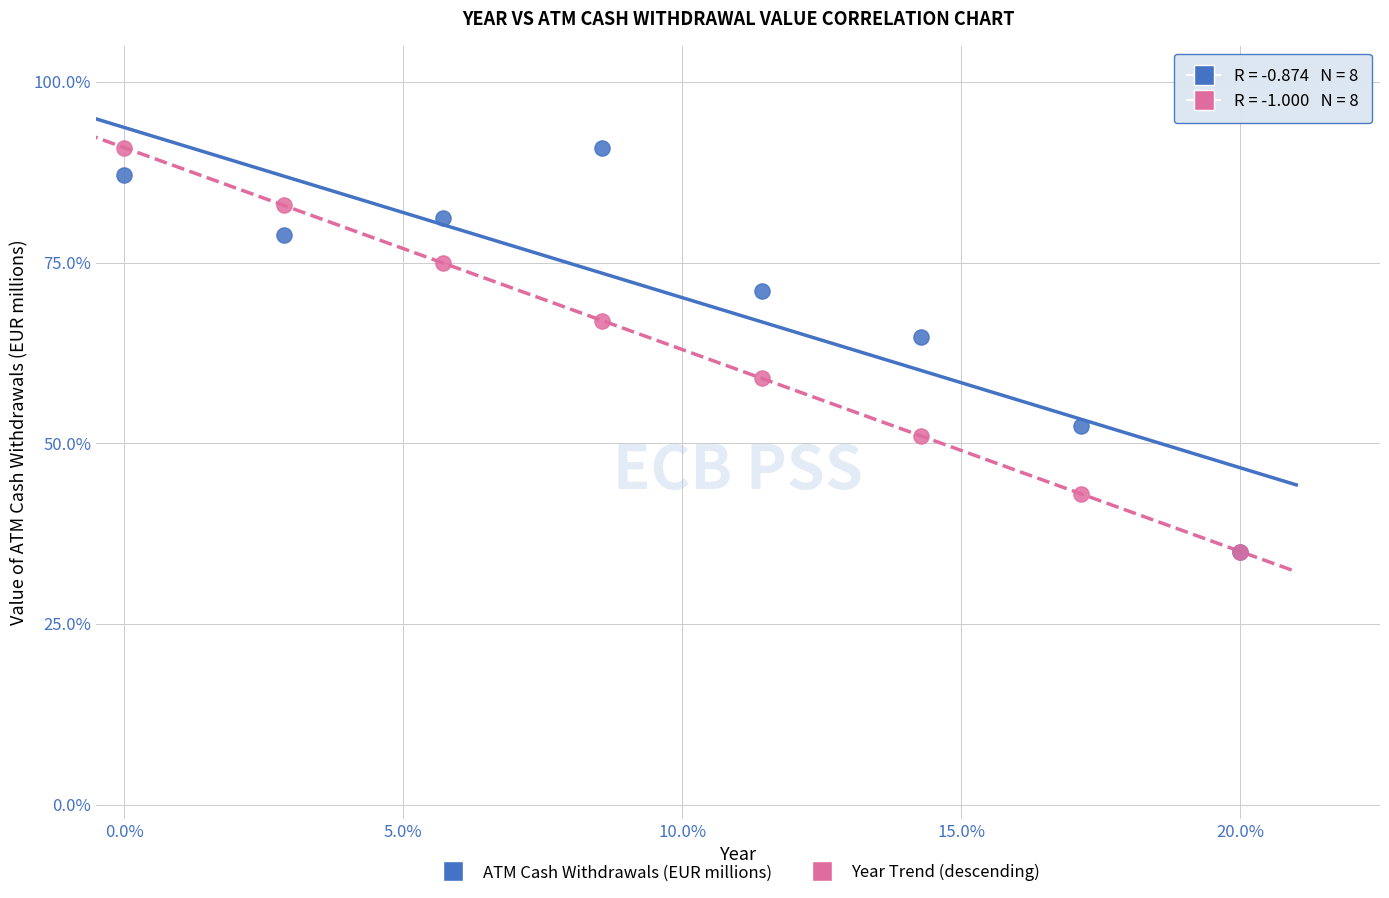

What are all the series names shown in the legend?

ATM Cash Withdrawals (EUR millions), Year Trend (descending)